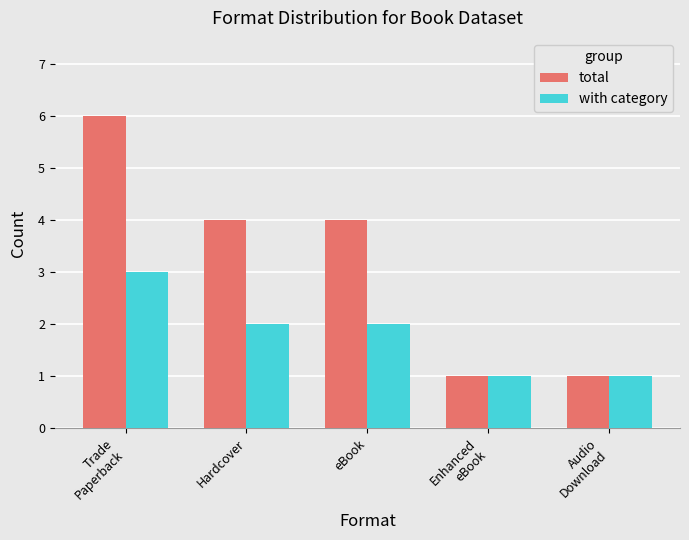

What is the value of the total bar at the 4th from the left?

1